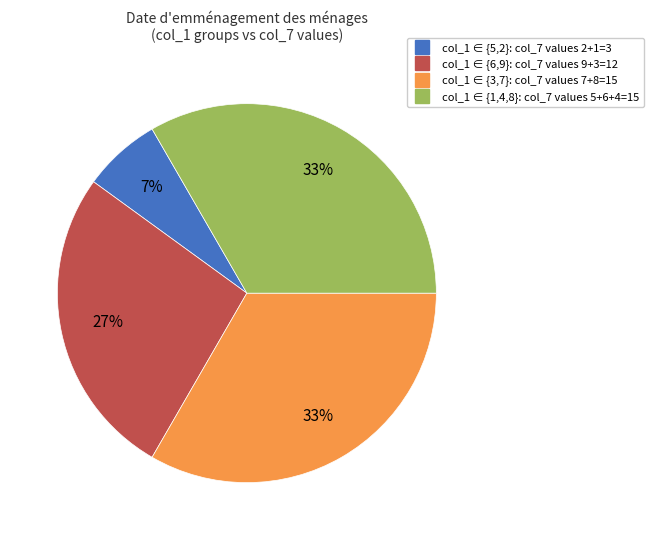

Count the number of slices in the pie.

4